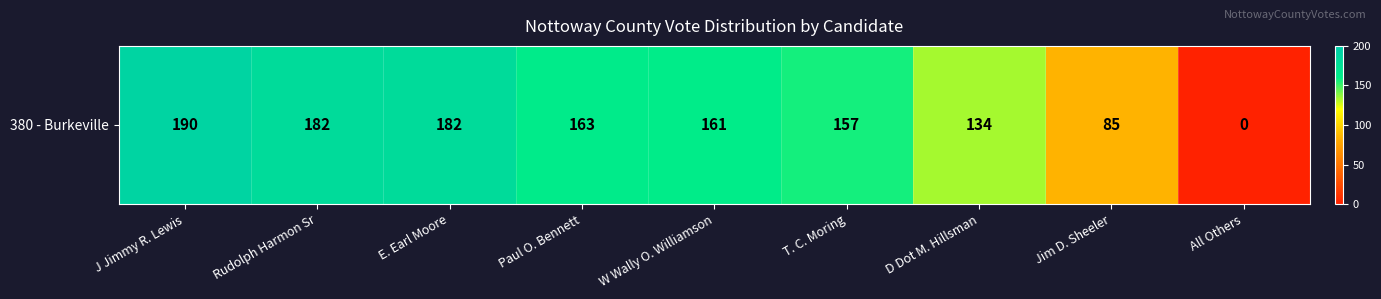

What is the sum of all values?

1254